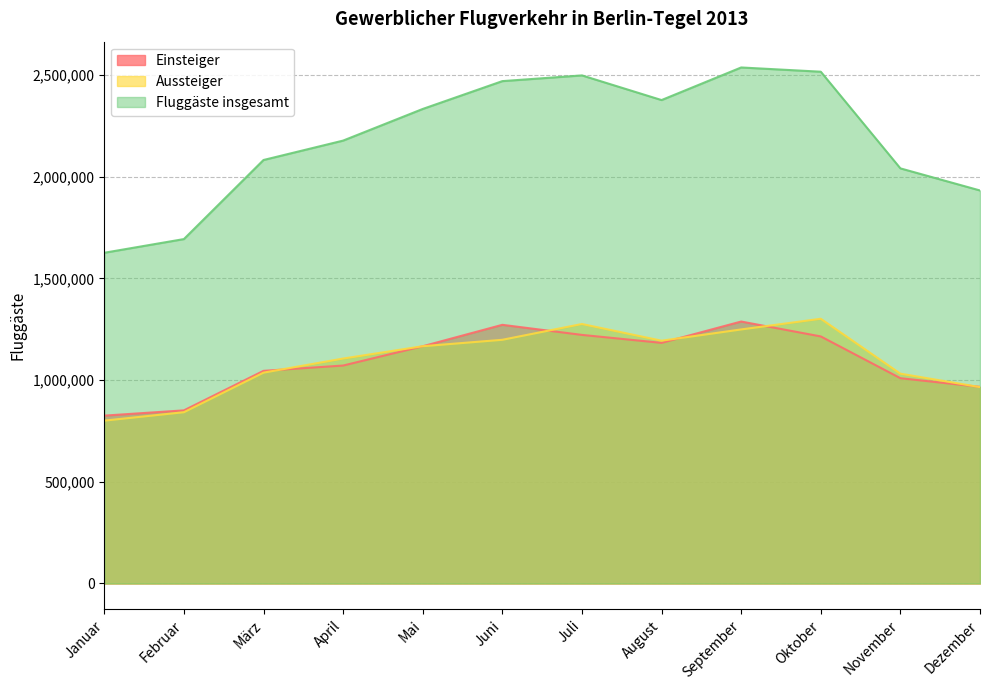

Which label corresponds to the smallest value in the chart?

Januar